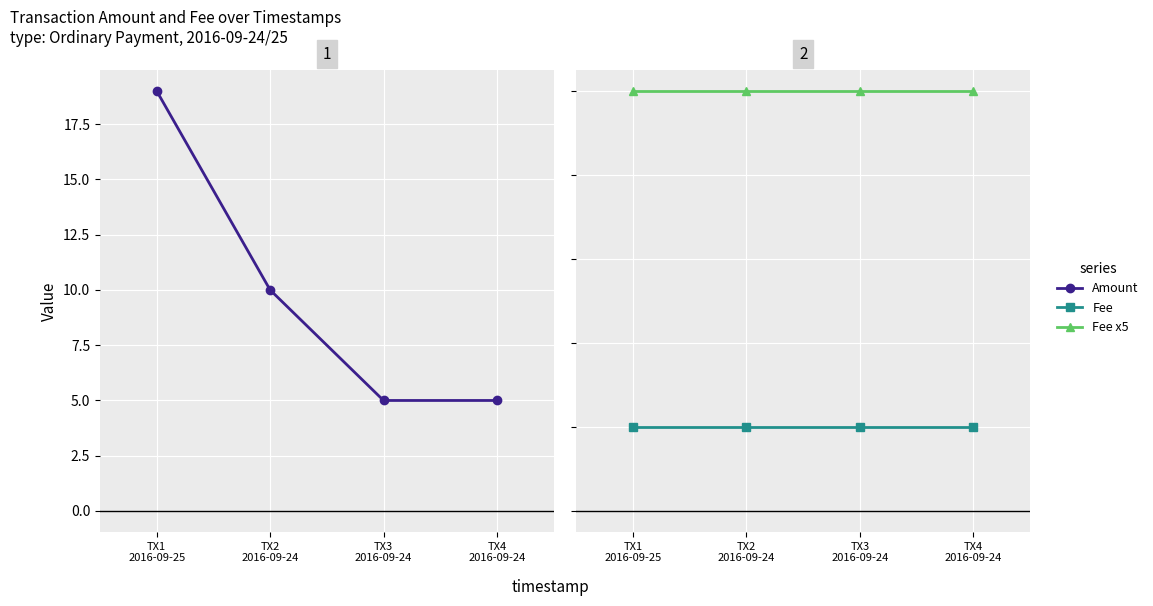

List the series in order of their overall mean, lowest first.

Fee, Fee x5, Amount